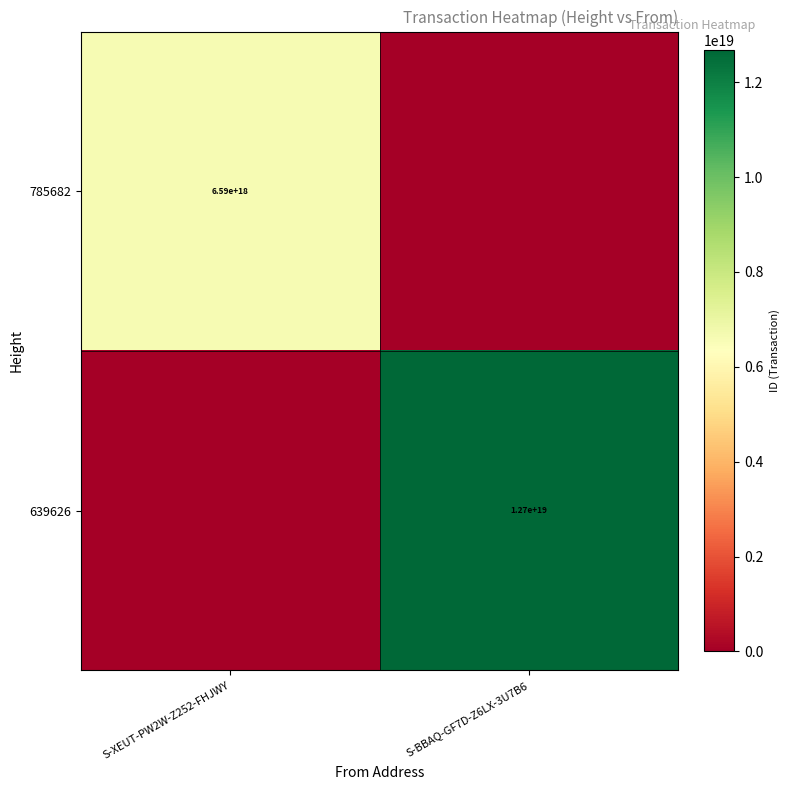

The value of 639626 at S-BBAQ-GF7D-Z6LX-3U7B6 is 2741475689392949760. True or false?

False